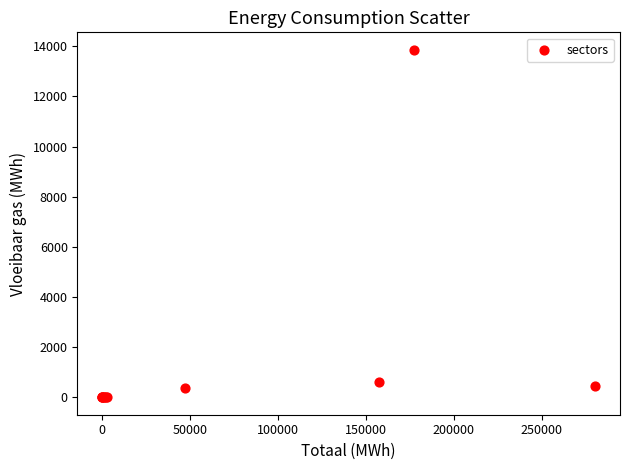

What Y value in the scatter plot is closest to 6932?

620.3